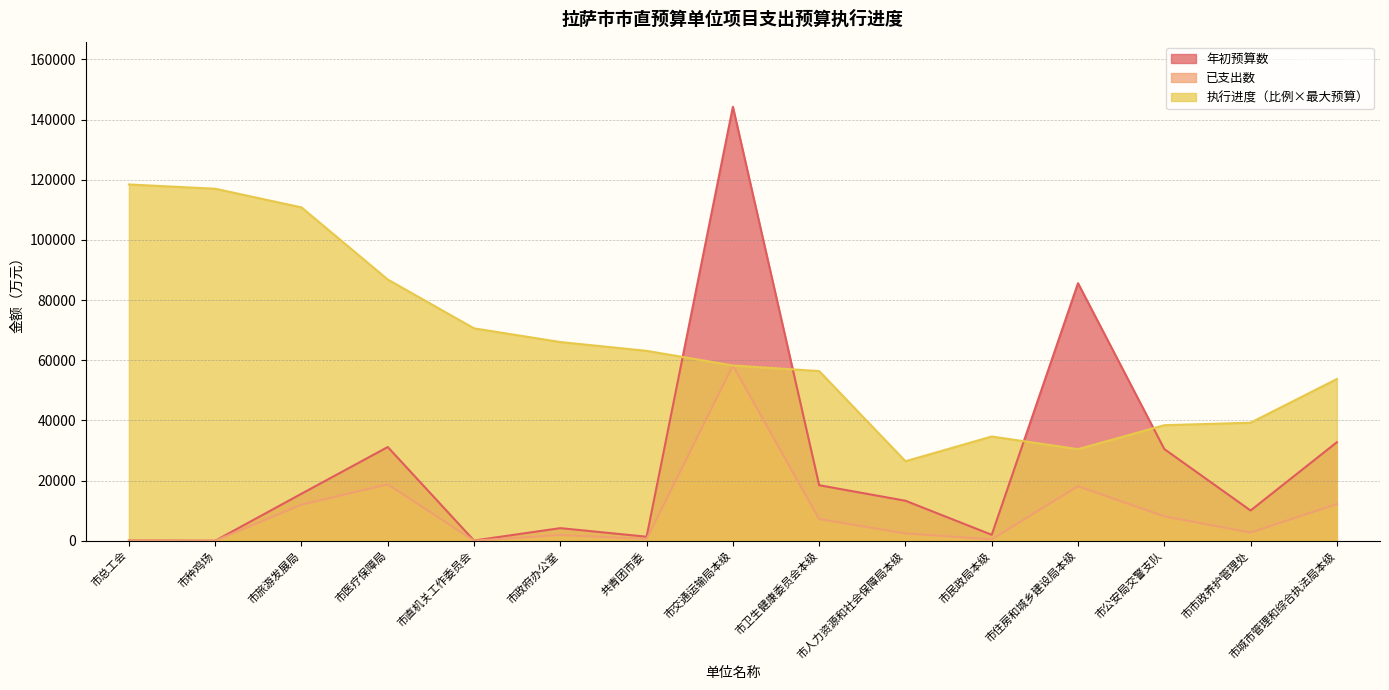

Which series has the widest spread of values?

年初预算数